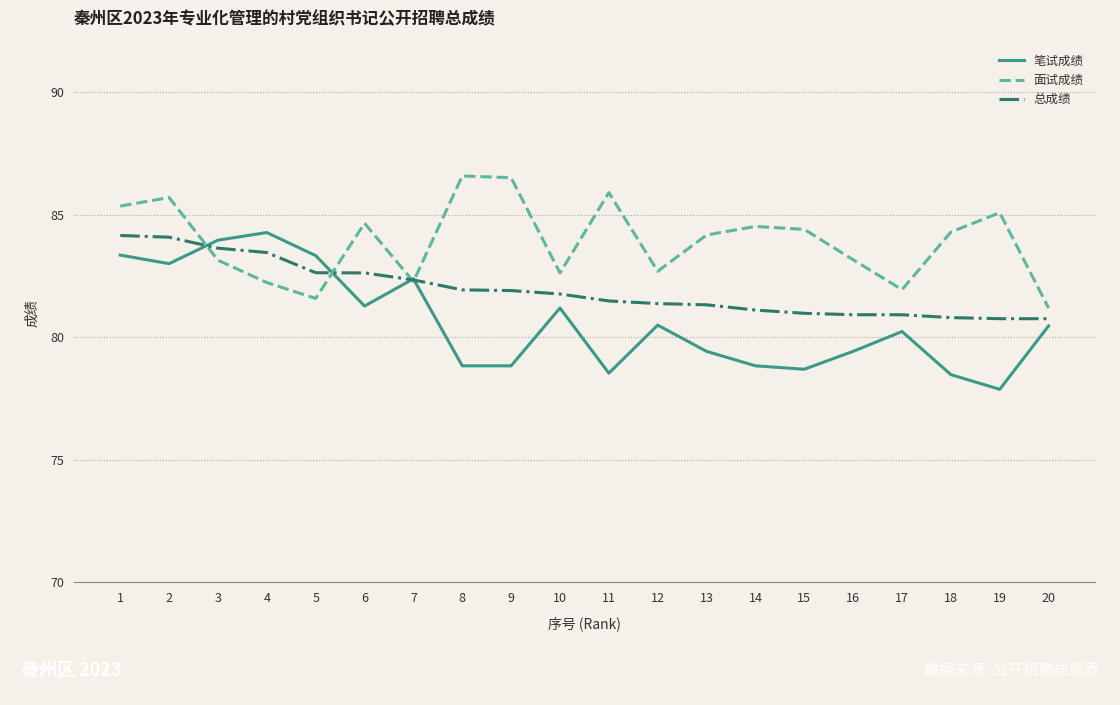

Which series has the largest range (max minus min)?

笔试成绩